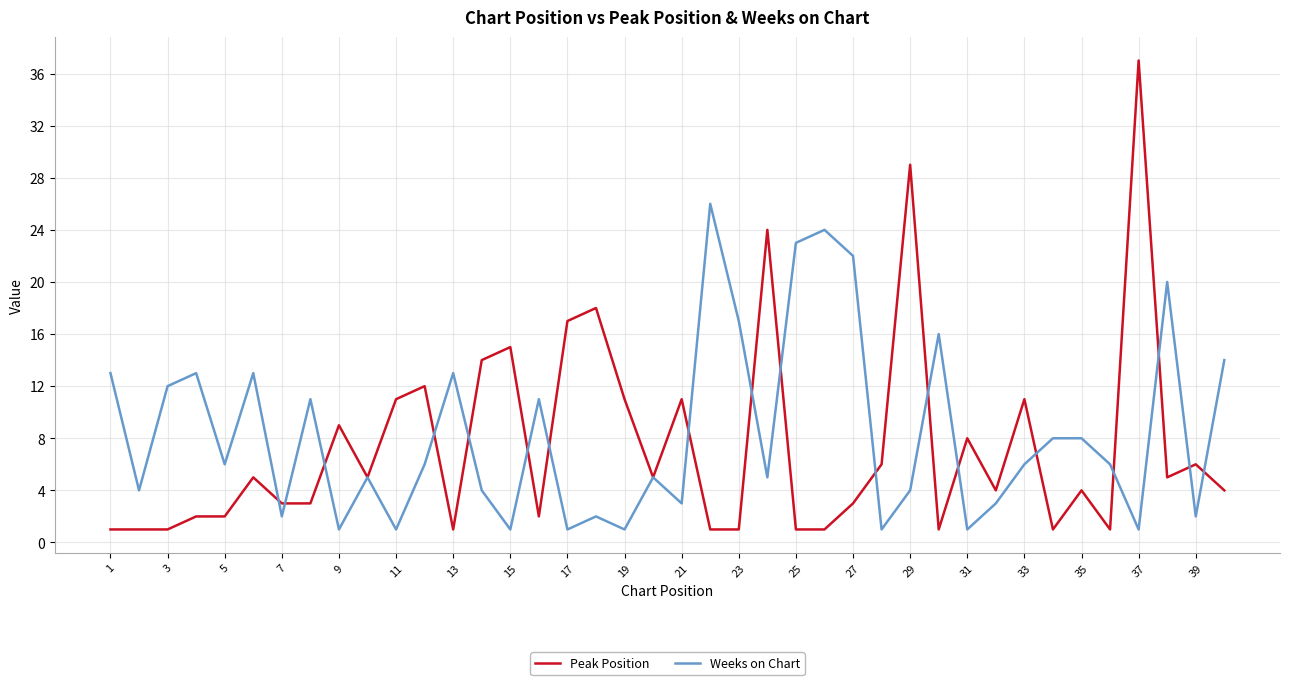

At how many categories does at least one series exceed 34?

1